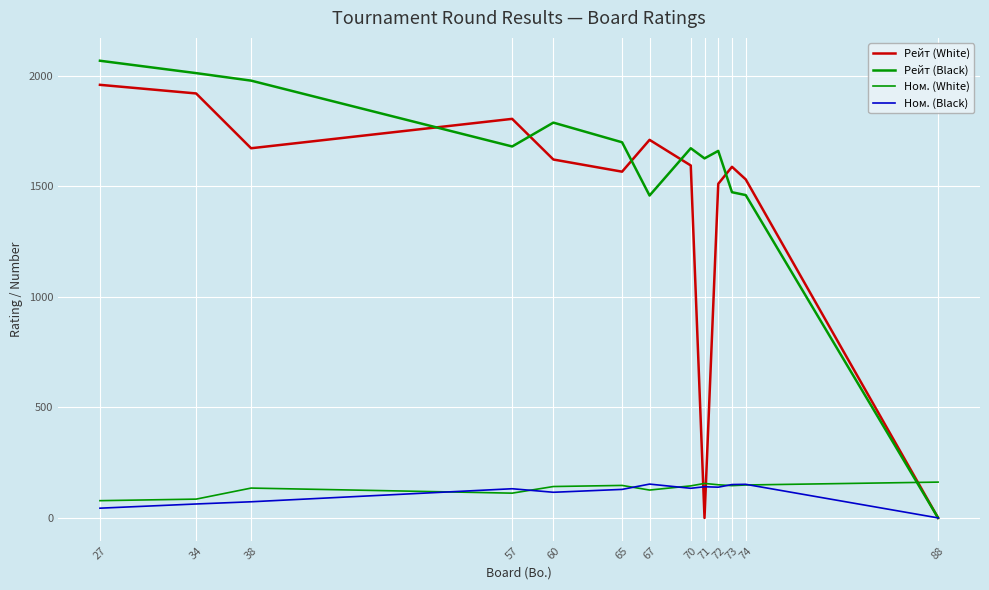

What is the total value across all series at 72?

3462